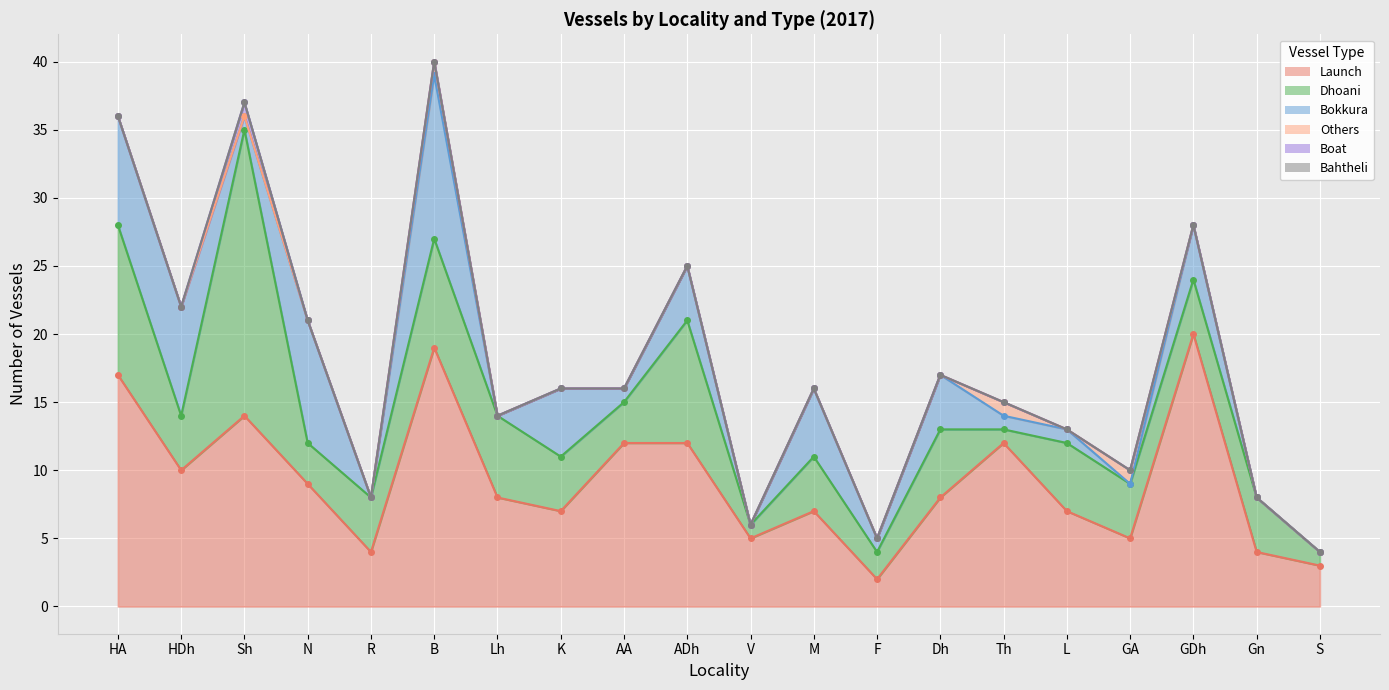

Reading right to left, what are all the values shown in this chart?

Launch: S=3	Gn=4	GDh=20	GA=5	L=7	Th=12	Dh=8	F=2	M=7	V=5	ADh=12	AA=12	K=7	Lh=8	B=19	R=4	N=9	Sh=14	HDh=10	HA=17
Dhoani: S=1	Gn=4	GDh=4	GA=4	L=5	Th=1	Dh=5	F=2	M=4	V=1	ADh=9	AA=3	K=4	Lh=6	B=8	R=4	N=3	Sh=21	HDh=4	HA=11
Bokkura: S=0	Gn=0	GDh=4	GA=0	L=1	Th=1	Dh=4	F=1	M=5	V=0	ADh=4	AA=1	K=5	Lh=0	B=12	R=0	N=9	Sh=1	HDh=8	HA=8
Others: S=0	Gn=0	GDh=0	GA=1	L=0	Th=1	Dh=0	F=0	M=0	V=0	ADh=0	AA=0	K=0	Lh=0	B=1	R=0	N=0	Sh=0	HDh=0	HA=0
Boat: S=0	Gn=0	GDh=0	GA=0	L=0	Th=0	Dh=0	F=0	M=0	V=0	ADh=0	AA=0	K=0	Lh=0	B=0	R=0	N=0	Sh=1	HDh=0	HA=0
Bahtheli: S=0	Gn=0	GDh=0	GA=0	L=0	Th=0	Dh=0	F=0	M=0	V=0	ADh=0	AA=0	K=0	Lh=0	B=0	R=0	N=0	Sh=0	HDh=0	HA=0